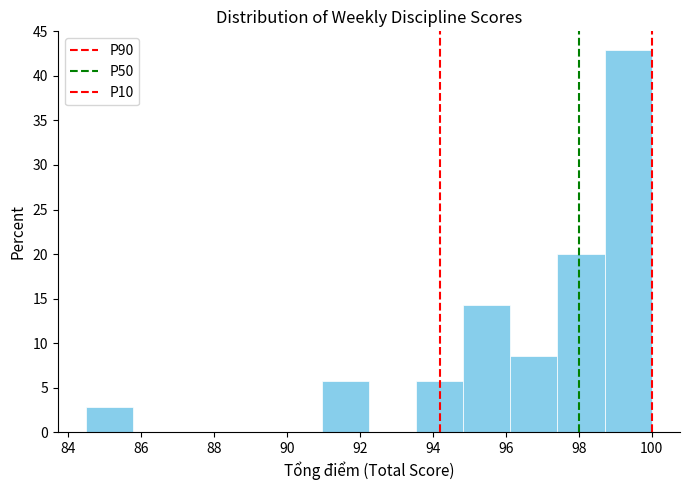

Reading left to right, transcribe this chart: for each bar, give the range it covers on the x-axis and its height. Neither the bar edges nor the heights are printed on the chart, so give them approximately, as read against the axes.

84.6 to 85.8: 3.0
85.8 to 87.0: 0
87.0 to 88.4: 0
88.4 to 89.6: 0
89.6 to 91.0: 0
91.0 to 92.2: 5.5
92.2 to 93.6: 0
93.6 to 94.8: 5.5
94.8 to 96.2: 14.5
96.2 to 97.4: 8.5
97.4 to 98.8: 20.0
98.8 to 100.0: 43.0